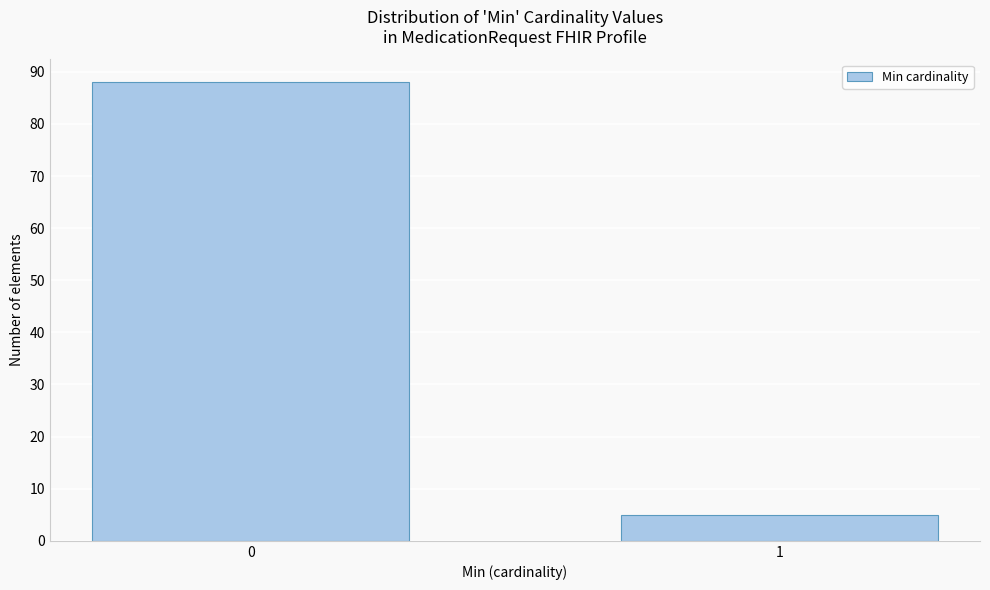

Reading right to left, transcribe all the data shown in this chart.

5	88